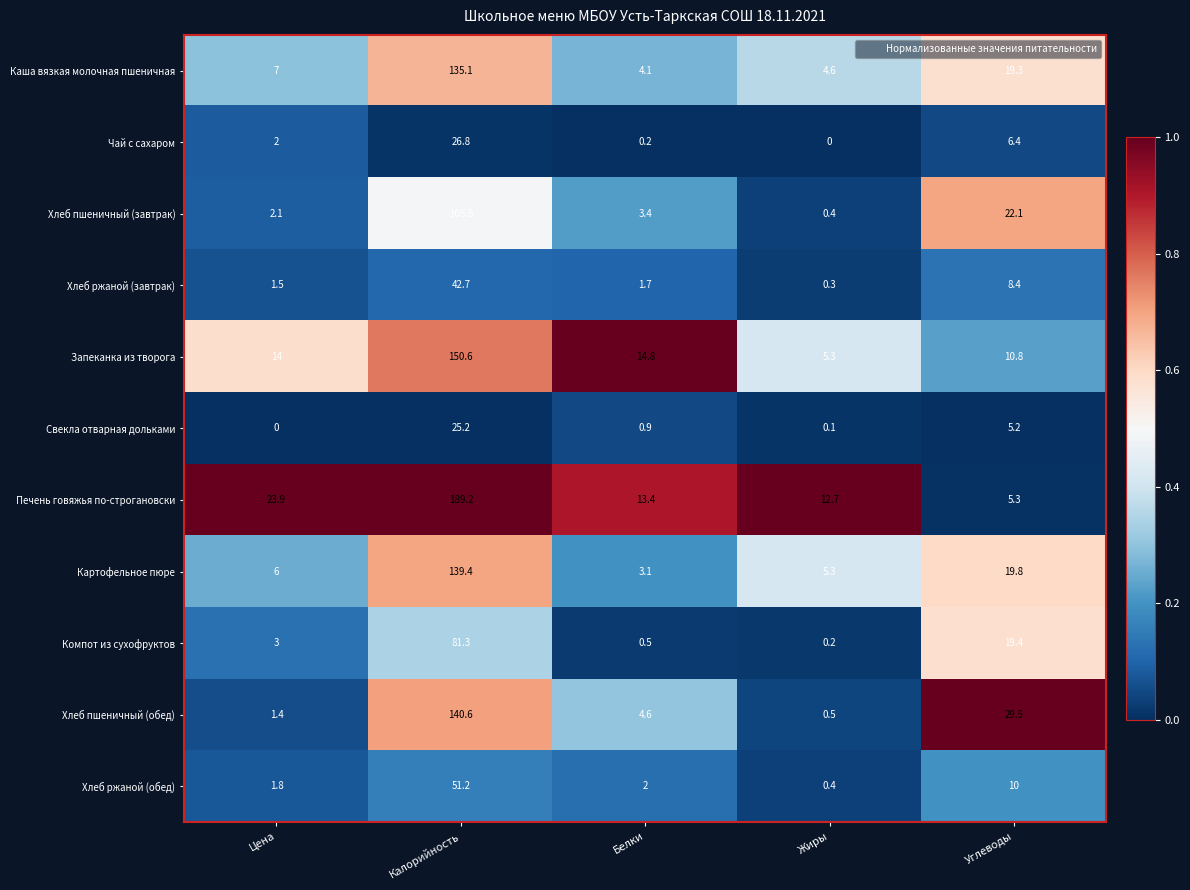

What is the approximate value of Картофельное пюре at Жиры?

5.3